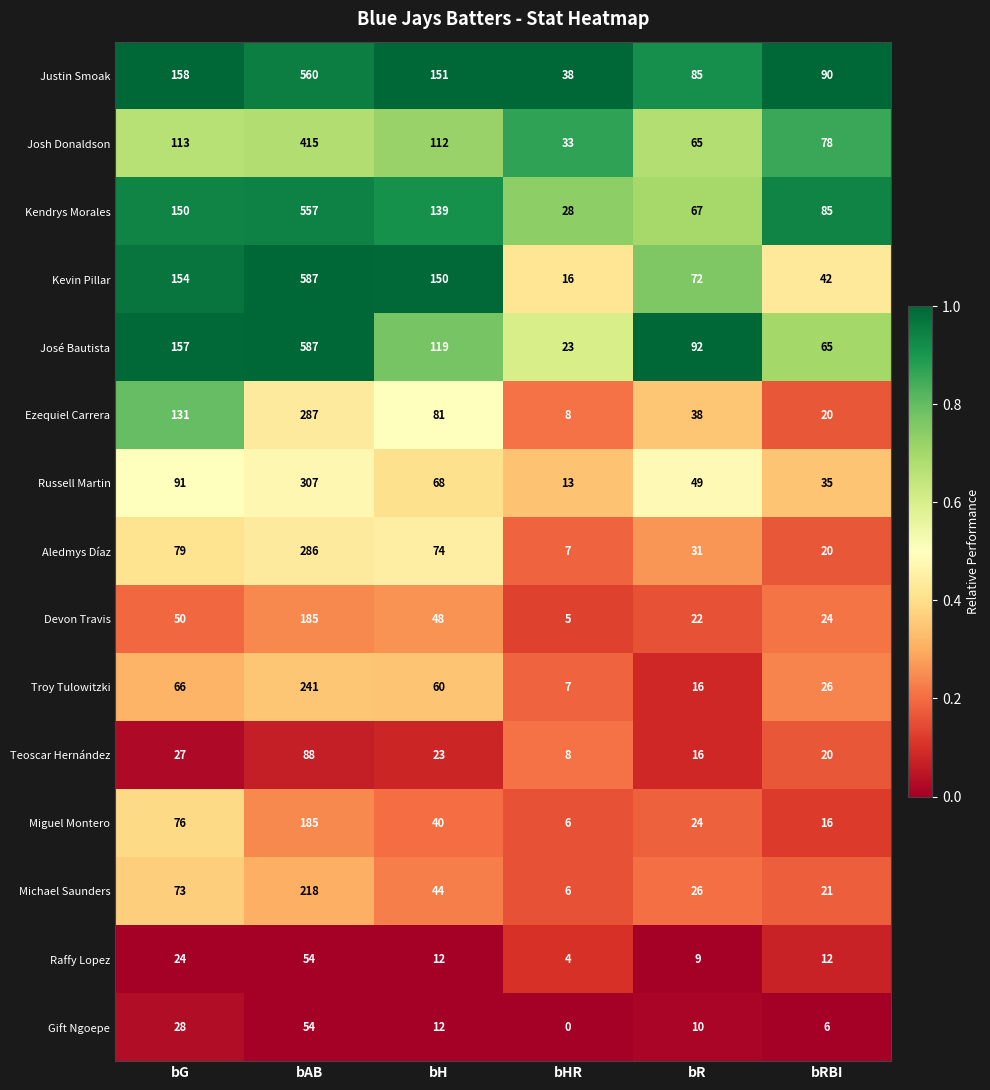

What is the average value of the Ezequiel Carrera series?

94